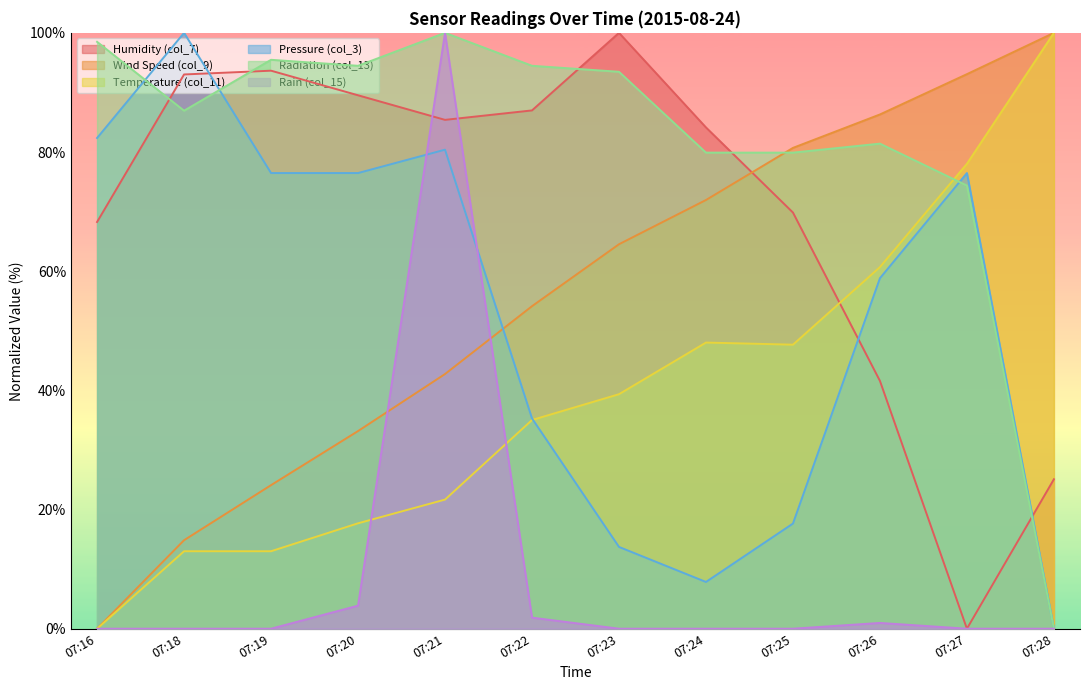

Is it true that Humidity (col_7) equals 139.9 at 07:21?

False